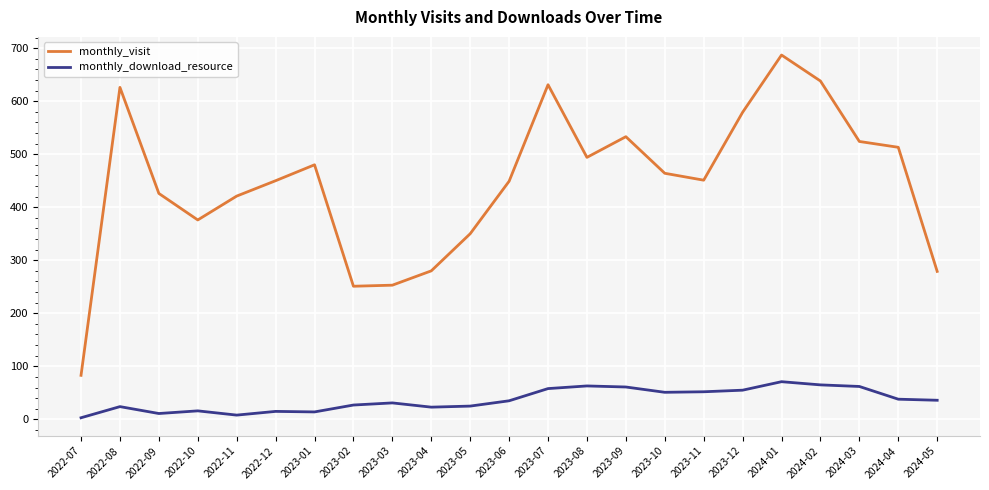

Where is monthly_visit nearest to the value 385?

2022-10